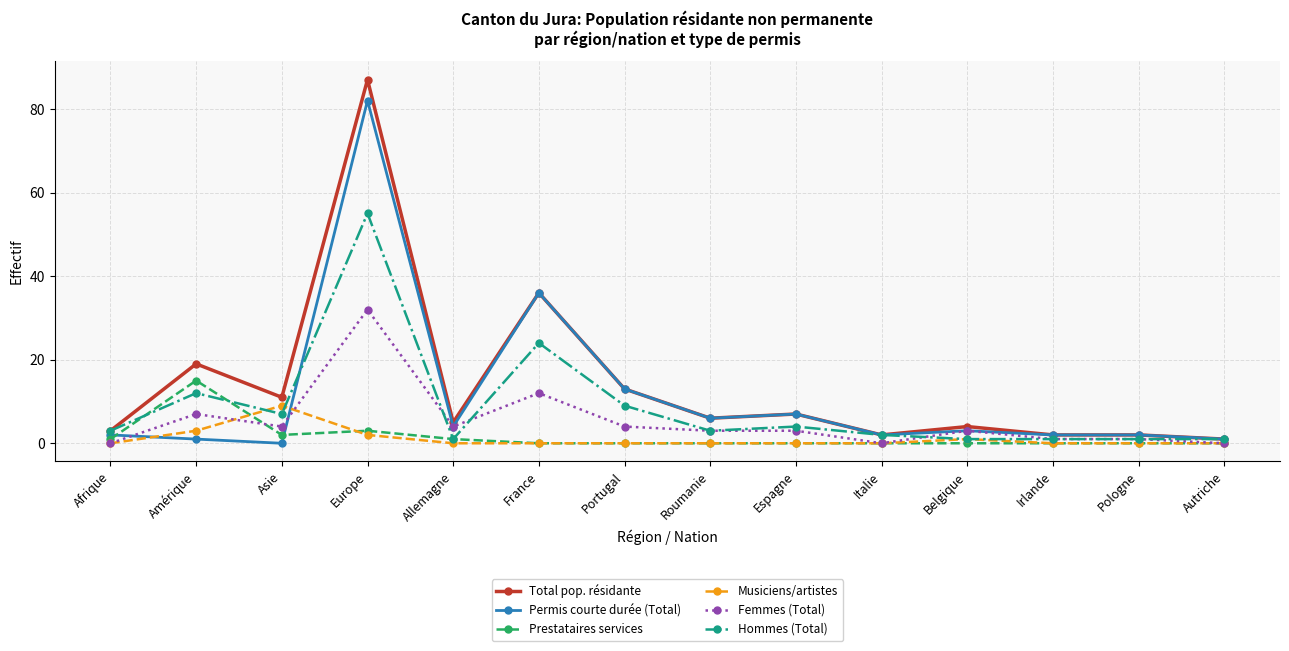

After their last crossing, which series has the higher values: Prestataires services or Hommes (Total)?

Hommes (Total)